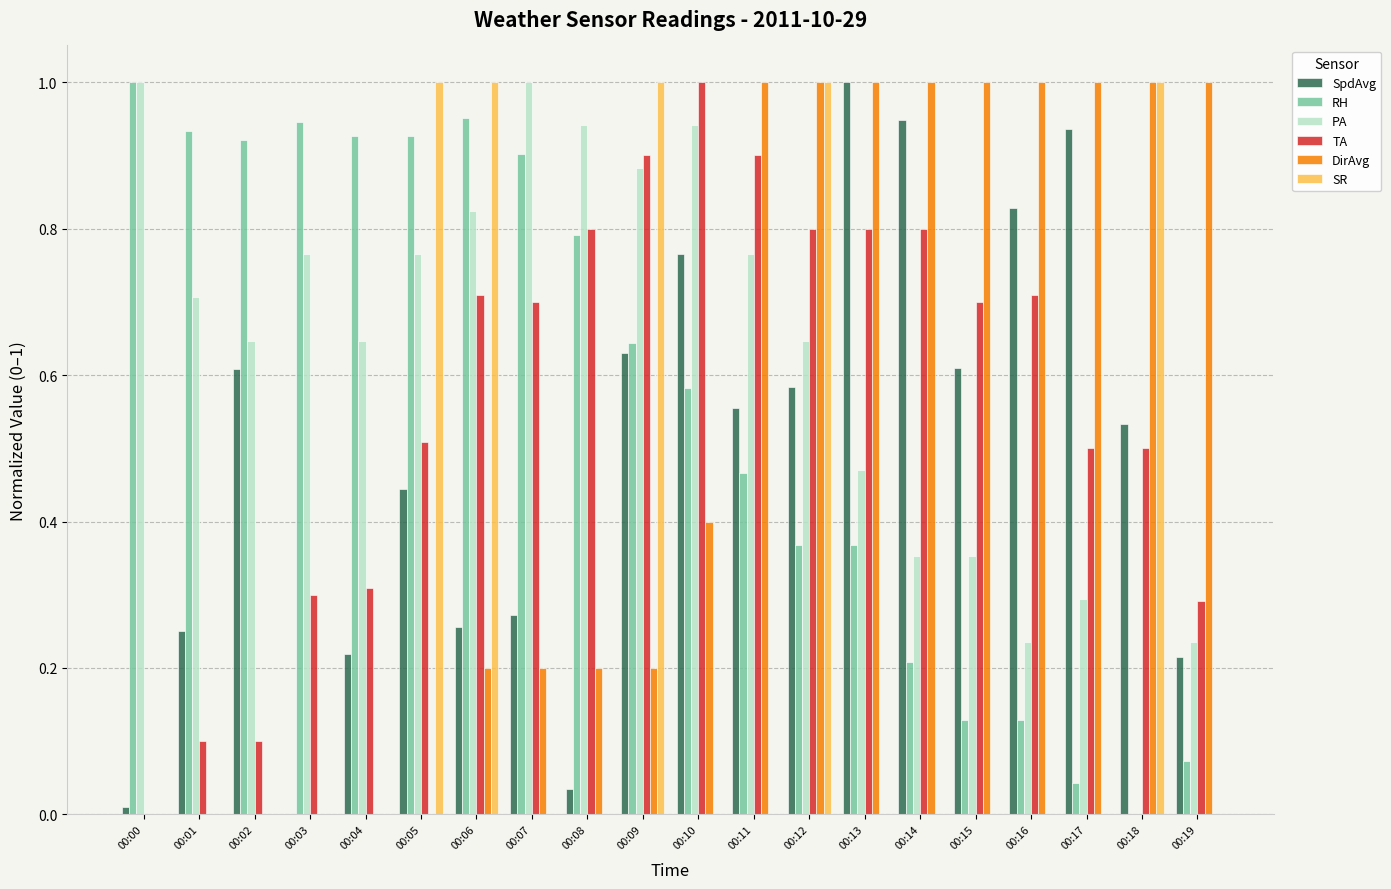

At which label does RH reach its peak?

00:00